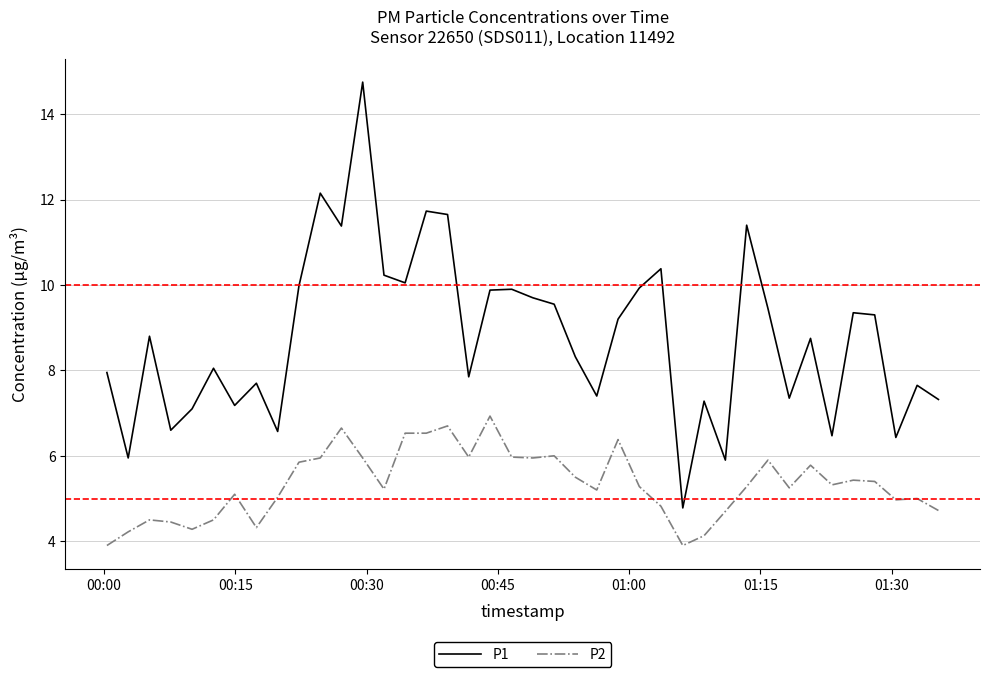

How many lines are shown in the chart?

2